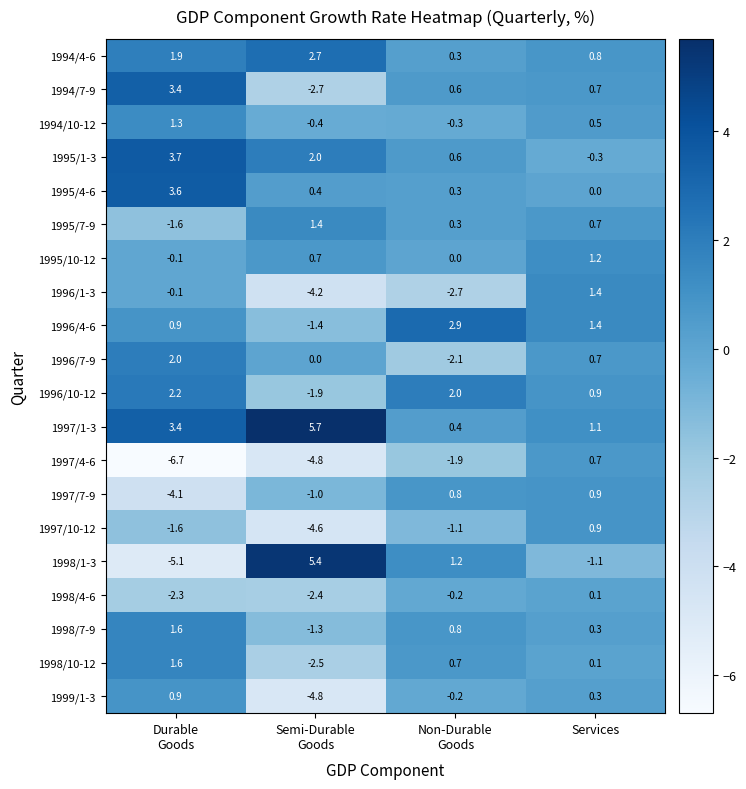

What is the difference between the highest and lowest values at Non-Durable
Goods?

5.6